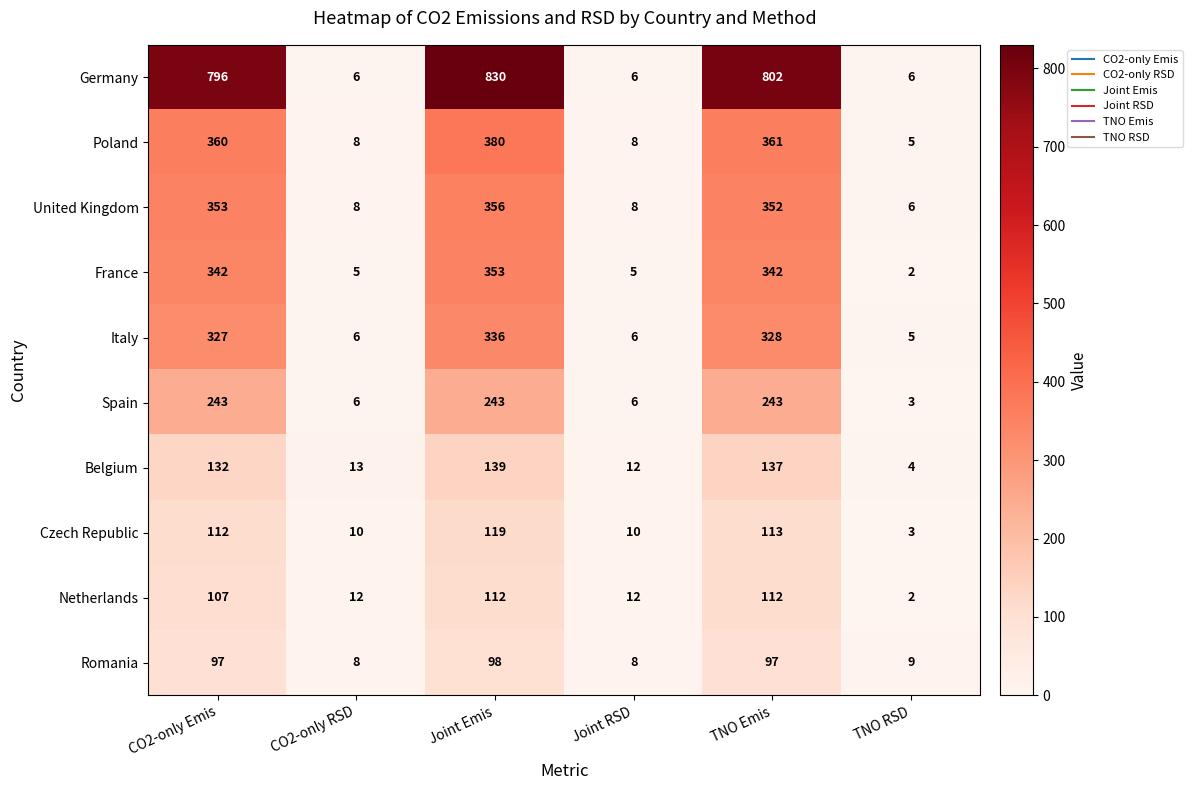

Which series has the largest range (max minus min)?

Germany